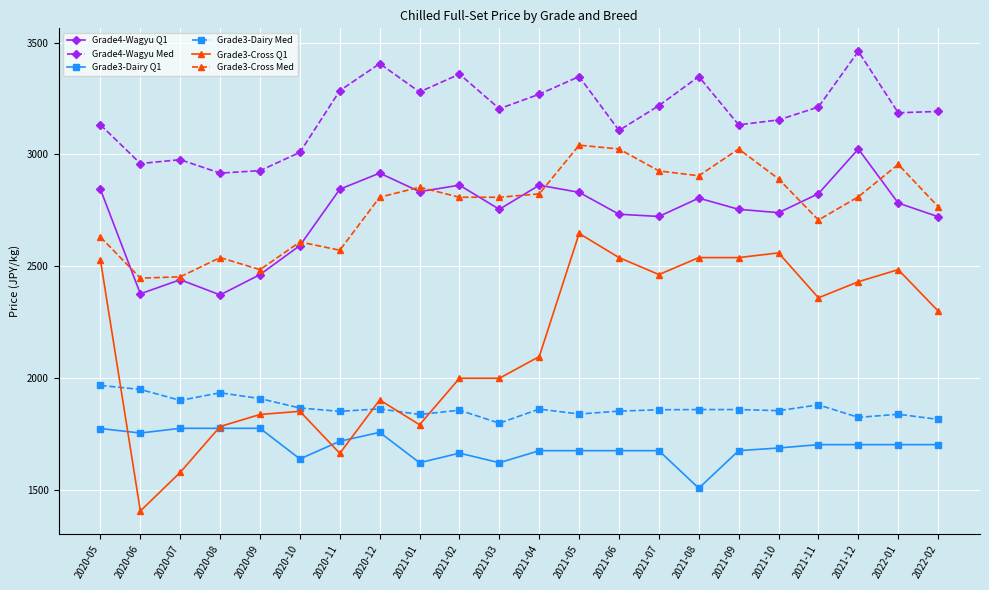

True or false: Grade3-Dairy Med has more than 0 points higher than both neighbors.

True